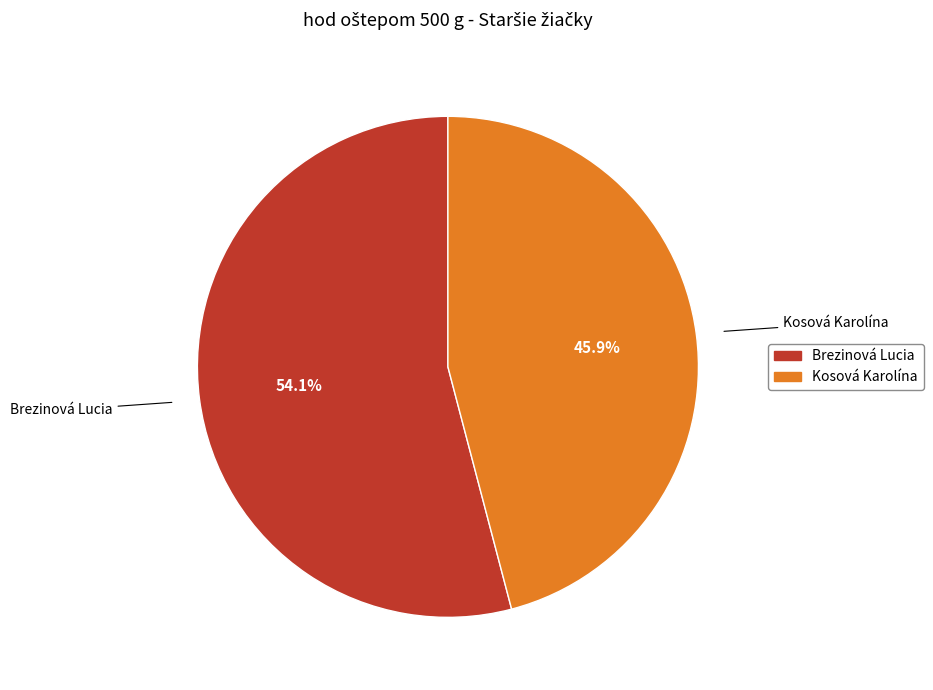

Rank the categories by value from highest to lowest.

Brezinová Lucia, Kosová Karolína